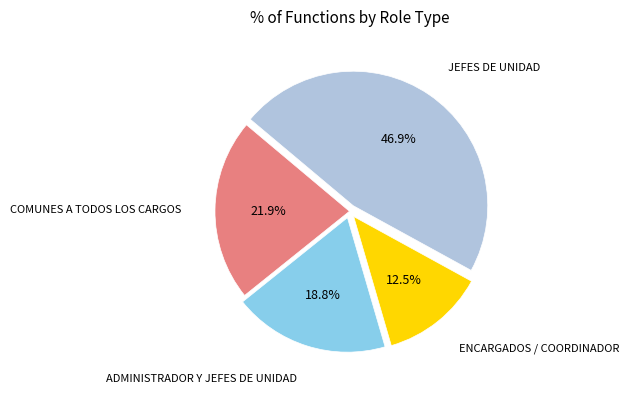

To the nearest percent, what is the difference between the largest and smallest slice percentages?

34%